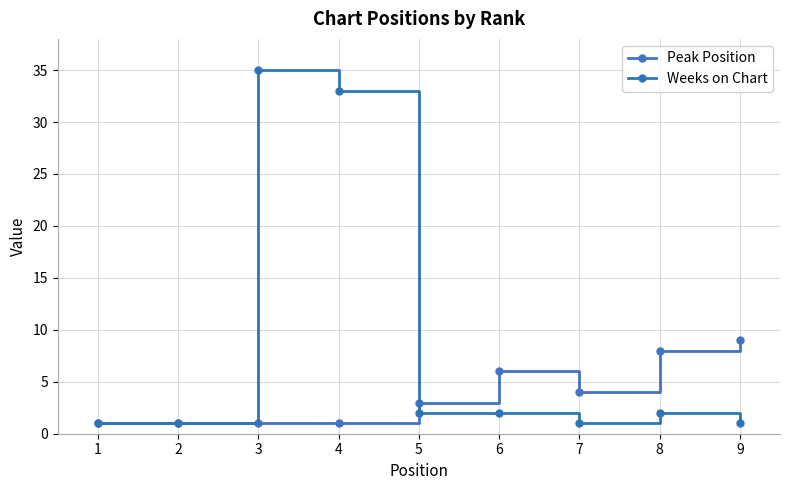

What is the smallest value displayed?

1